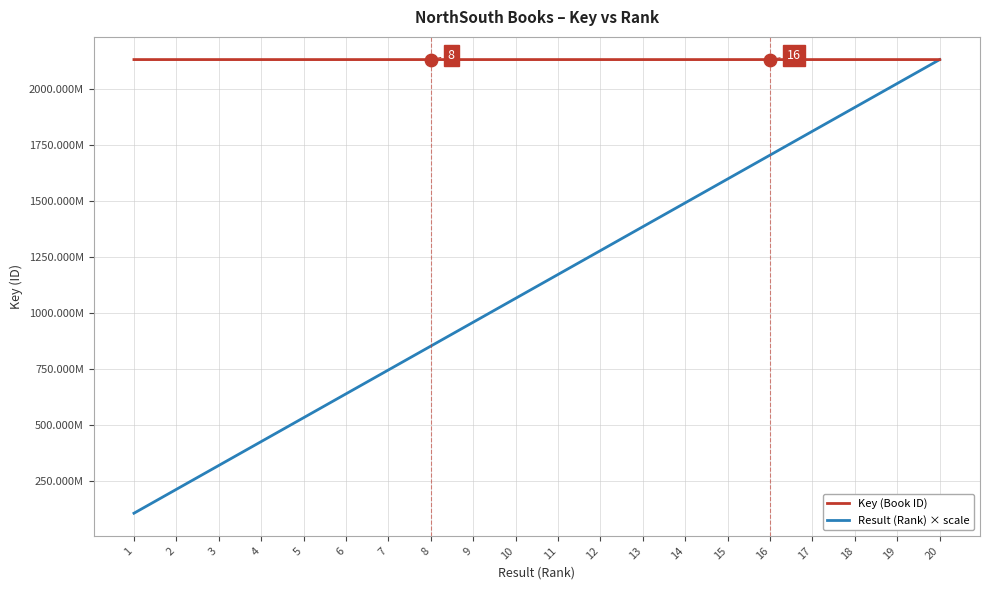

At which category is the sum across all series the highest?

20